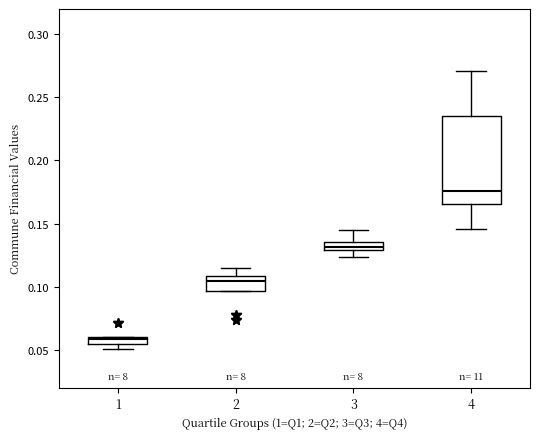

Which box has the highest median line?

4